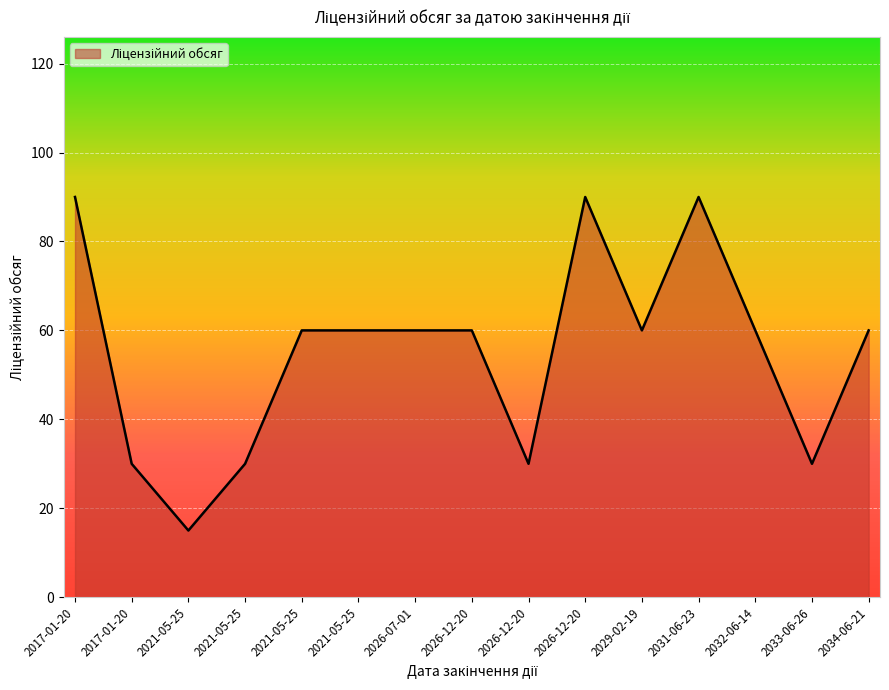

How many lines are shown in the chart?

1